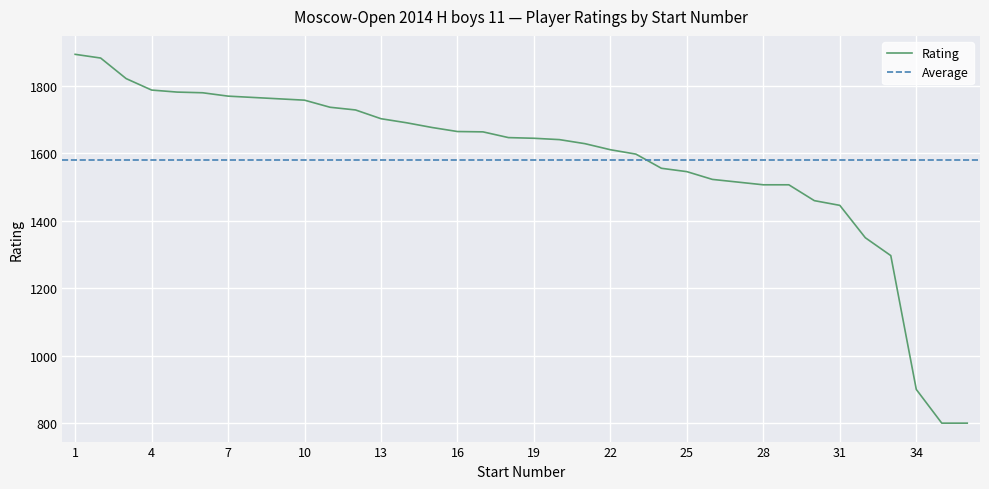

Count the number of values greater than 1647.

17